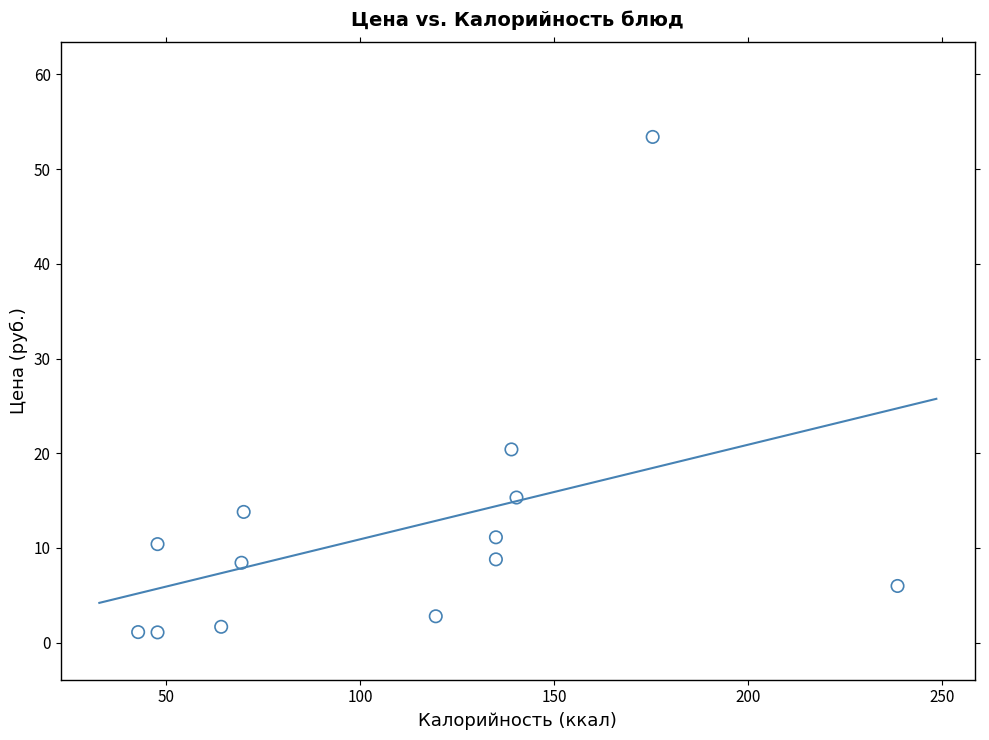

What is the range of Y values (max minus min)?

52.3